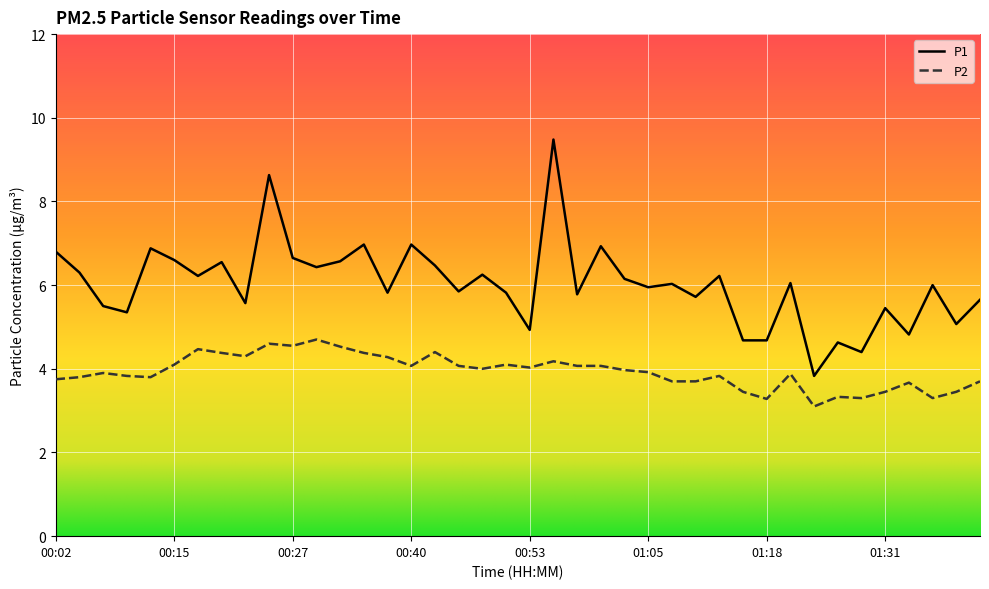

Which series has the widest spread of values?

P1